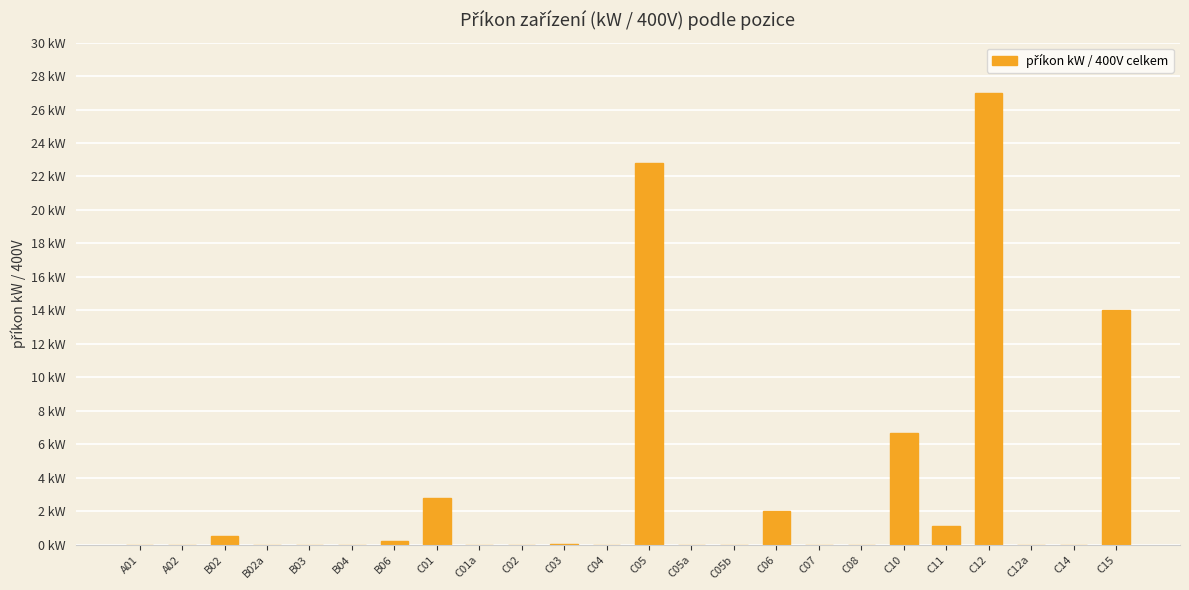

Which label corresponds to the largest value in the chart?

C12